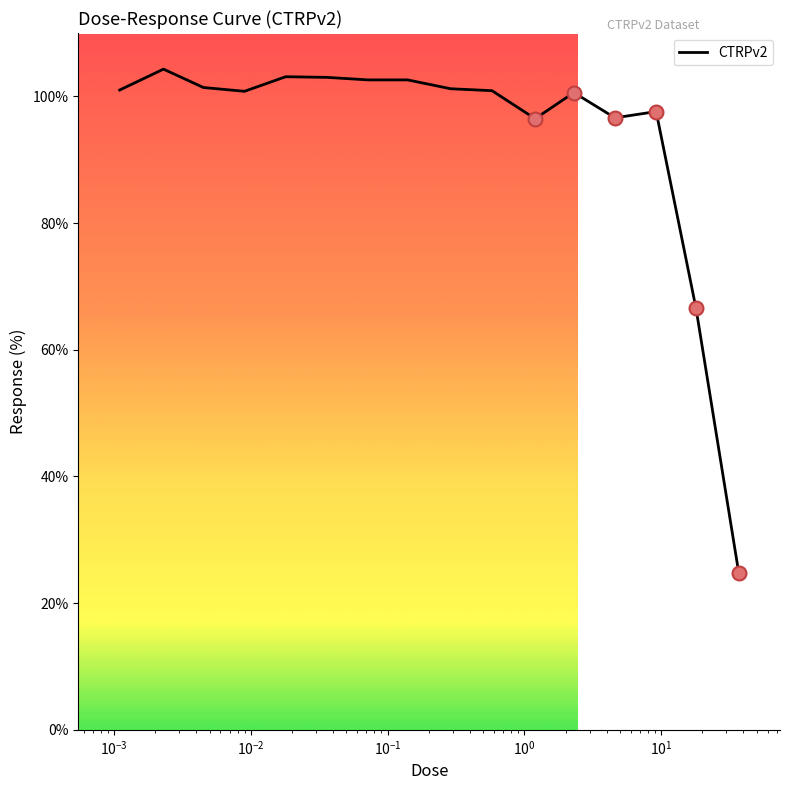

What is the maximum value shown in the chart?

104.3